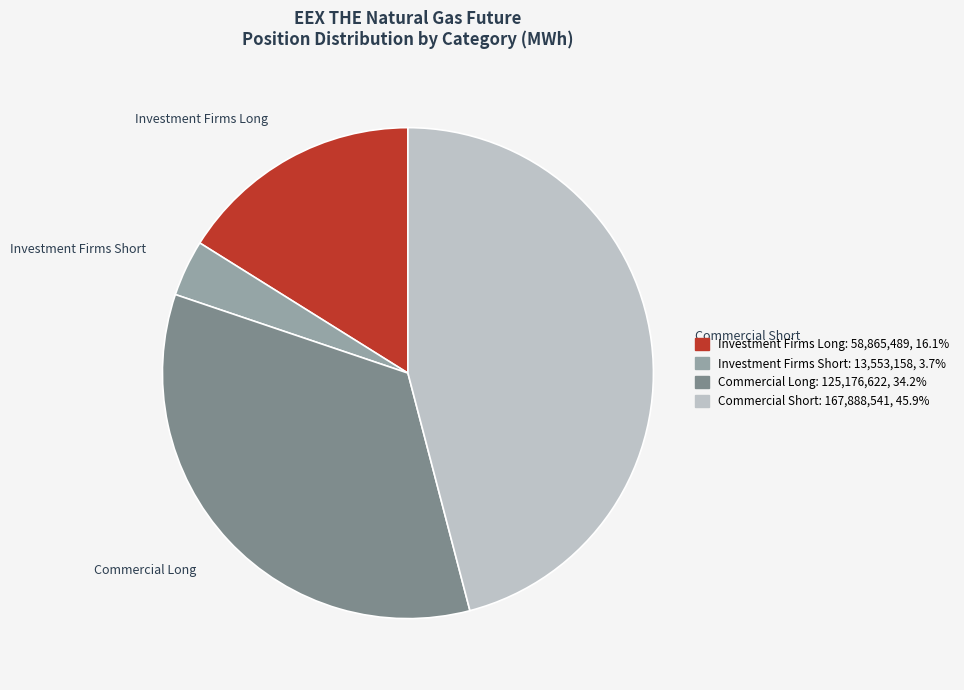

Rank the categories by value from highest to lowest.

Commercial Short, Commercial Long, Investment Firms Long, Investment Firms Short